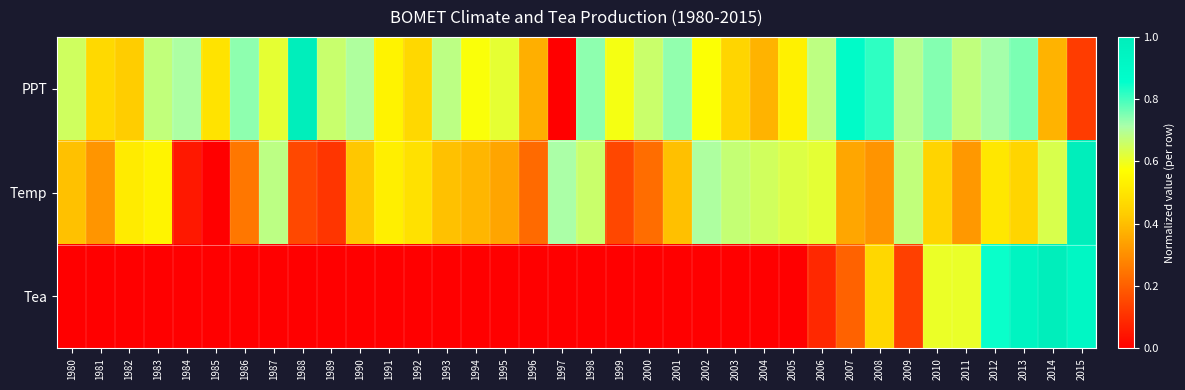

Reading left to right, extract all data points from this chart.

PPT: 1980=0.7	1981=0.5	1982=0.4	1983=0.7	1984=0.7	1985=0.5	1986=0.7	1987=0.6	1988=1.0	1989=0.7	1990=0.7	1991=0.5	1992=0.5	1993=0.7	1994=0.6	1995=0.6	1996=0.4	1997=0.0	1998=0.7	1999=0.6	2000=0.7	2001=0.7	2002=0.6	2003=0.5	2004=0.4	2005=0.5	2006=0.7	2007=0.9	2008=0.8	2009=0.7	2010=0.7	2011=0.7	2012=0.7	2013=0.8	2014=0.4	2015=0.1
Temp: 1980=0.4	1981=0.3	1982=0.5	1983=0.5	1984=0.1	1985=0.0	1986=0.3	1987=0.7	1988=0.2	1989=0.1	1990=0.4	1991=0.5	1992=0.5	1993=0.4	1994=0.4	1995=0.3	1996=0.2	1997=0.7	1998=0.7	1999=0.2	2000=0.2	2001=0.4	2002=0.7	2003=0.7	2004=0.6	2005=0.6	2006=0.6	2007=0.4	2008=0.3	2009=0.7	2010=0.5	2011=0.3	2012=0.5	2013=0.5	2014=0.6	2015=1.0
Tea: 1980=0.0	1981=0.0	1982=0.0	1983=0.0	1984=0.0	1985=0.0	1986=0.0	1987=0.0	1988=0.0	1989=0.0	1990=0.0	1991=0.0	1992=0.0	1993=0.0	1994=0.0	1995=0.0	1996=0.0	1997=0.0	1998=0.0	1999=0.0	2000=0.0	2001=0.0	2002=0.0	2003=0.0	2004=0.0	2005=0.0	2006=0.1	2007=0.2	2008=0.5	2009=0.1	2010=0.6	2011=0.6	2012=0.8	2013=0.9	2014=1.0	2015=0.9